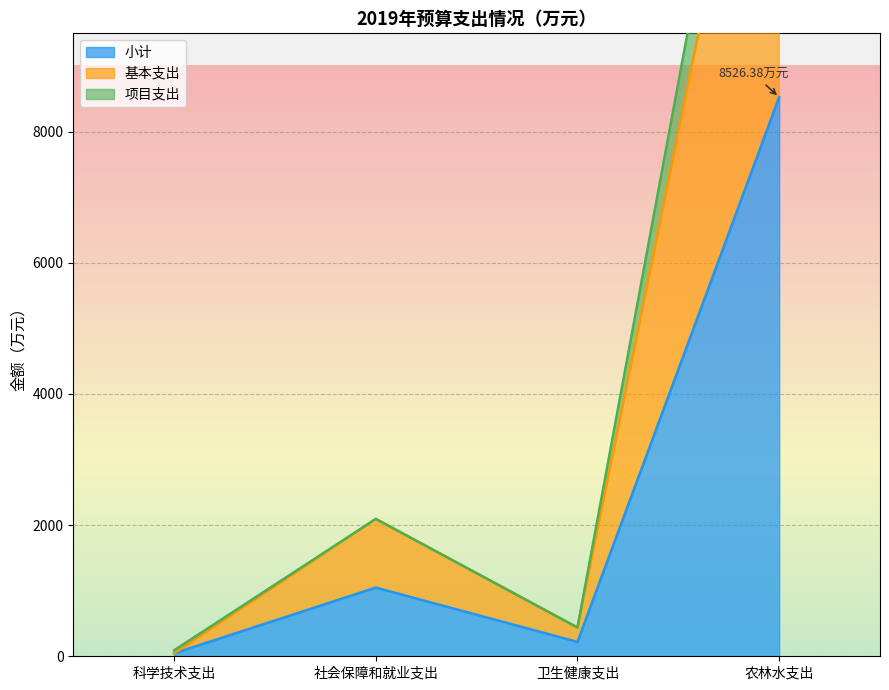

Is the value of 基本支出 at 卫生健康支出 greater than the value of 小计 at 农林水支出?

No